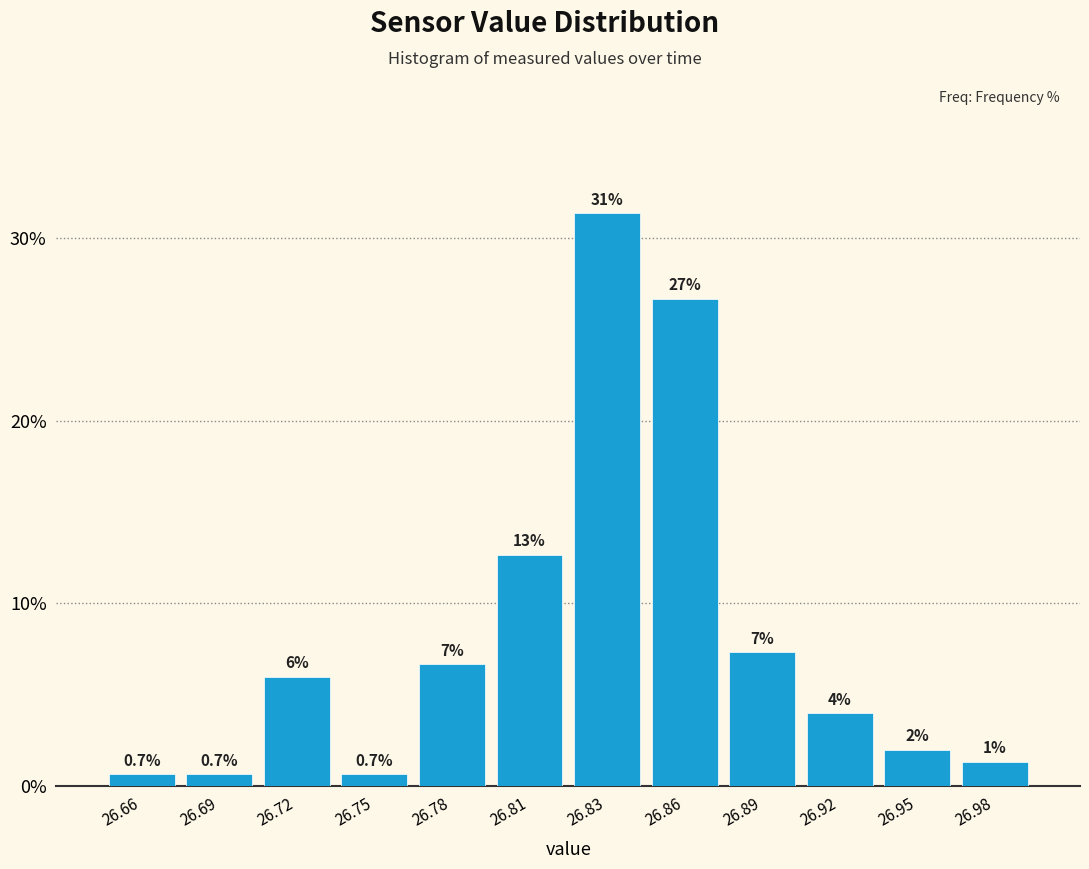

What is the change in value from 26.89 to 26.98?

-6.0